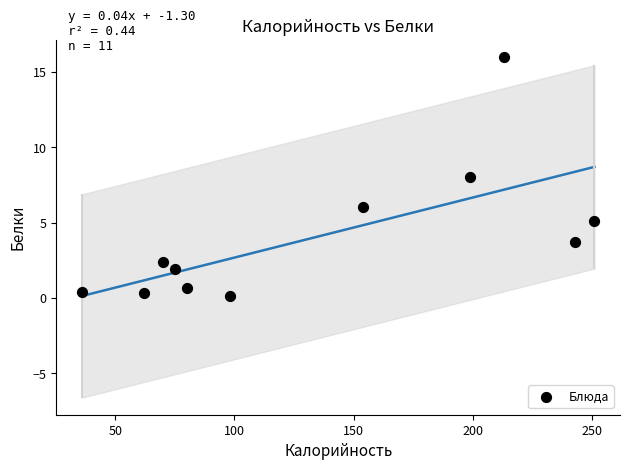

What is the range of X values (max minus min)?

215.0